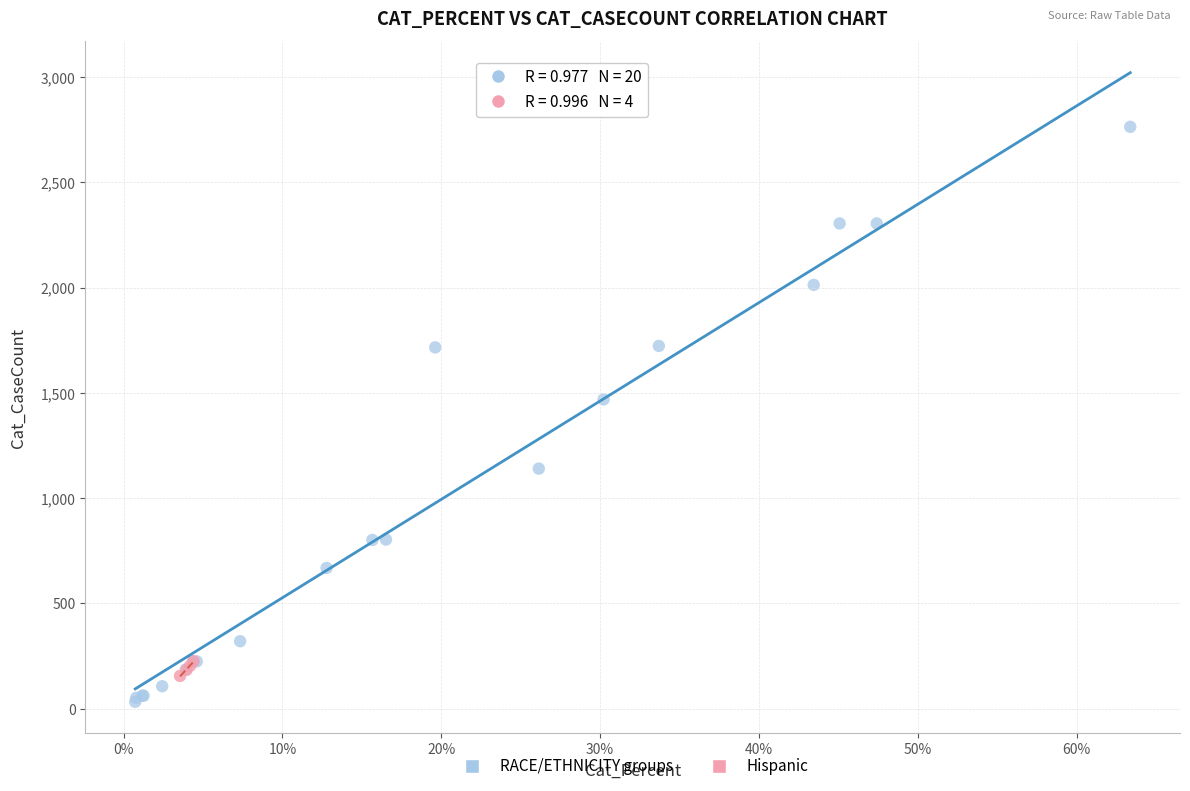

Which series has the largest Y range (max minus min)?

RACE/ETHNICITY groups